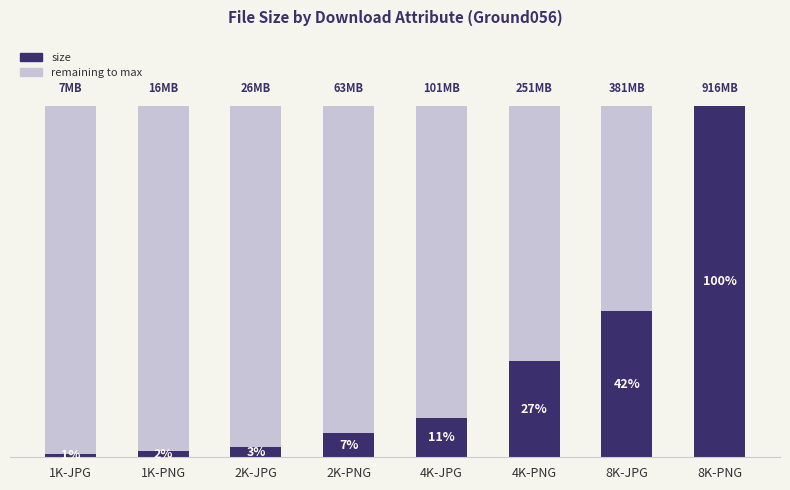

At which label is the value closest to 461542740?

8K-JPG